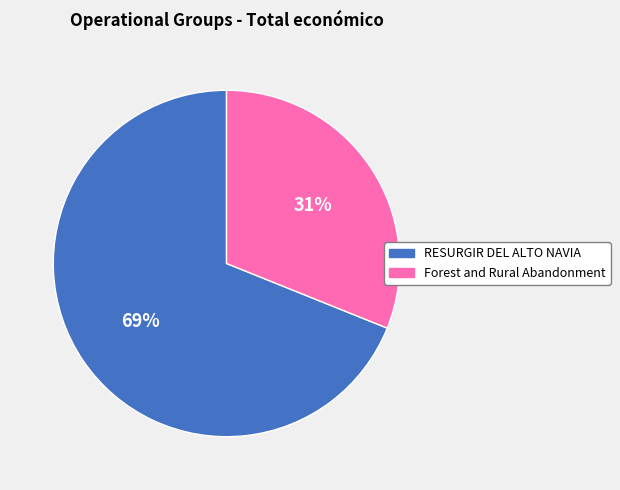

Which slice is the largest?

RESURGIR DEL ALTO NAVIA